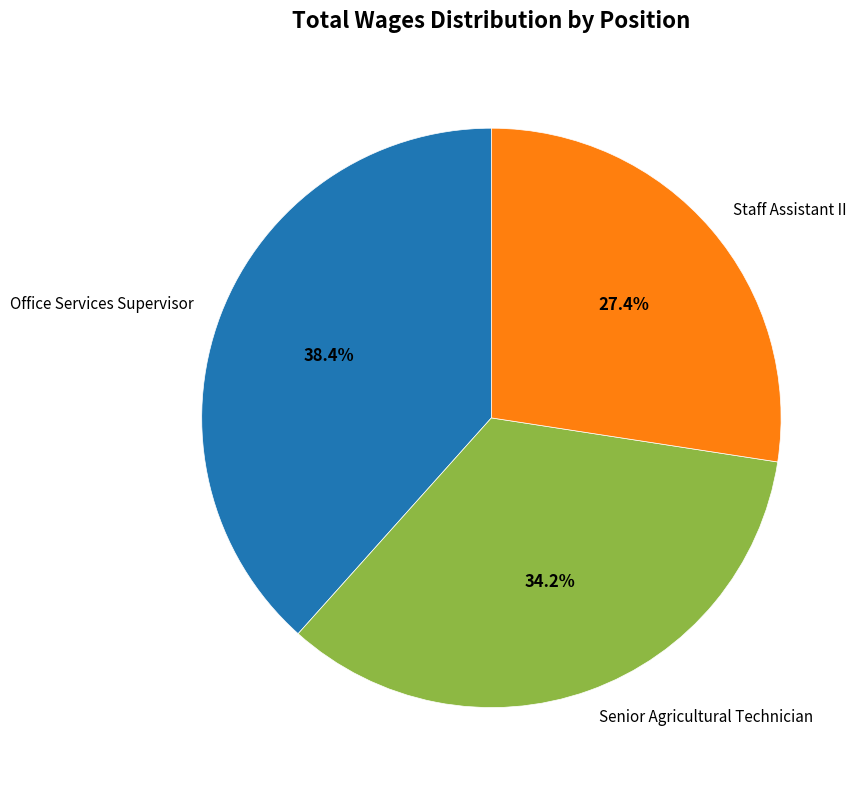

How many slices are in this pie chart?

3